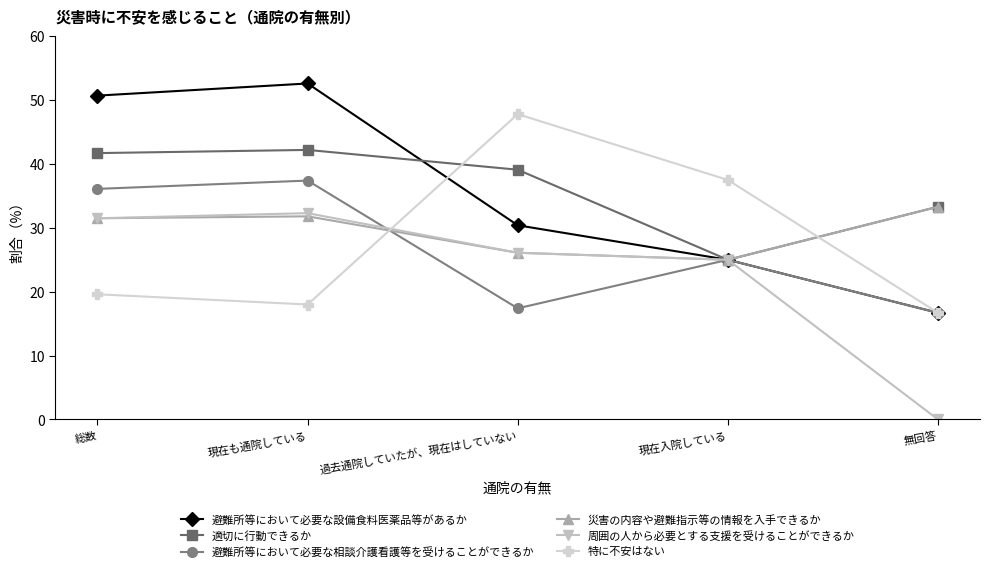

Is this an area chart (filled region under the line)?

No